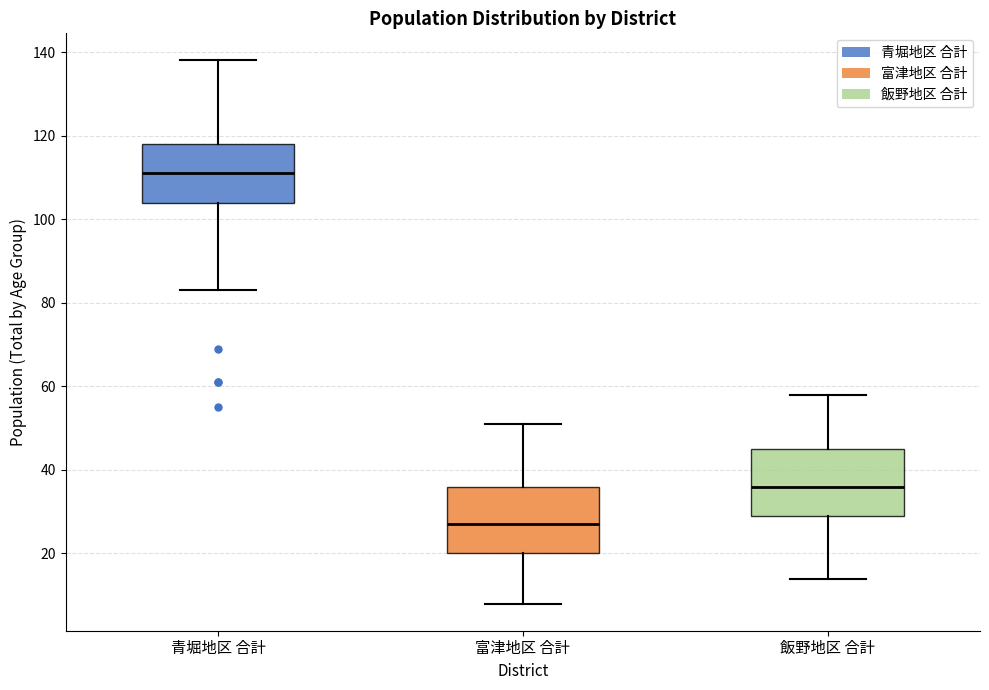

Reading left to right, transcribe this box plot: for each box, give where its median line is, the range the box spans, and where its two whiskers end, as read against the y-axis. The values are not printed on the chart, so give them approximately, as read against the axis.

青堀地区 合計: median 112, box 104 to 118, whiskers 84 to 138
富津地区 合計: median 28, box 20 to 36, whiskers 8 to 52
飯野地区 合計: median 36, box 30 to 46, whiskers 14 to 58